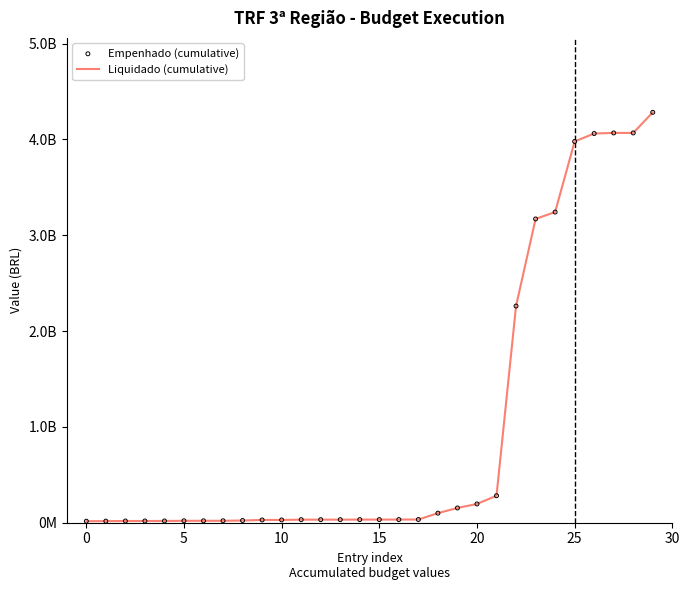

Which series reaches the maximum Y coordinate?

Empenhado (cumulative)